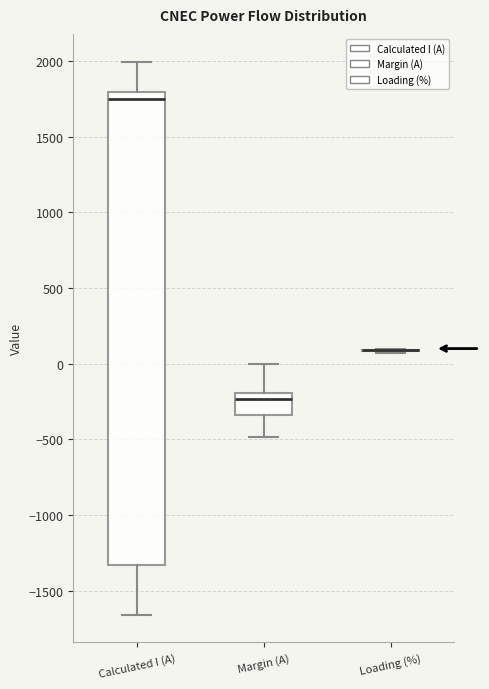

Reading left to right, read every box against the y-axis: the position of its median line, the range the box covers, and the ends of its whiskers. The values are not printed on the chart, so give them approximately, as read against the axis.

Calculated I (A): median 1750, box -1350 to 1800, whiskers -1650 to 2000
Margin (A): median -250, box -350 to -200, whiskers -500 to 0
Loading (%): box collapsed to a line at 100, whiskers 50 to 100